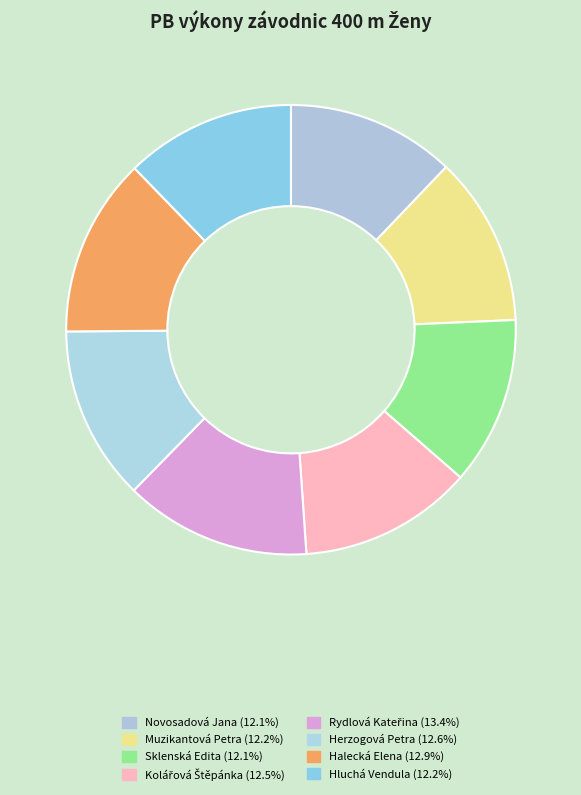

How many slices are in this pie chart?

8